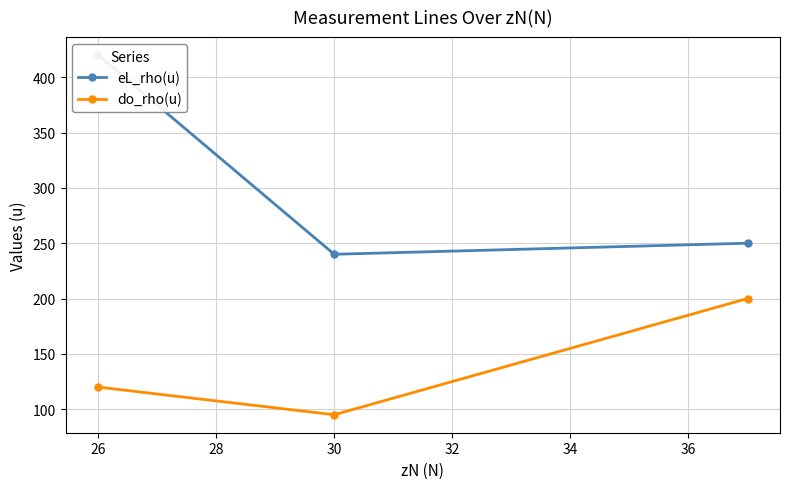

Reading right to left, transcribe all the data shown in this chart.

eL_rho(u): 250	240	420
do_rho(u): 200	95	120